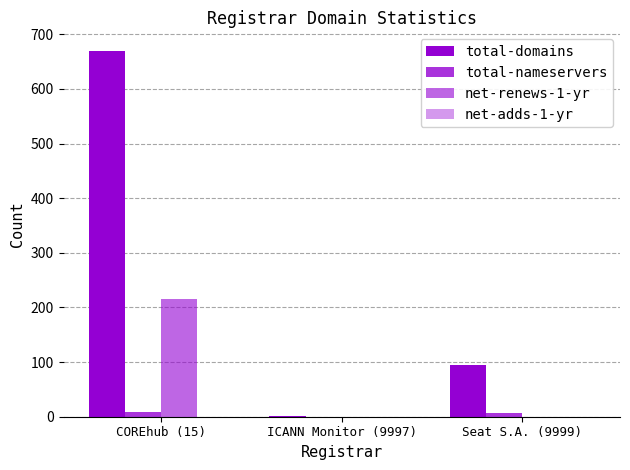

At Seat S.A. (9999), list the series in order from smallest to largest.

net-renews-1-yr, net-adds-1-yr, total-nameservers, total-domains